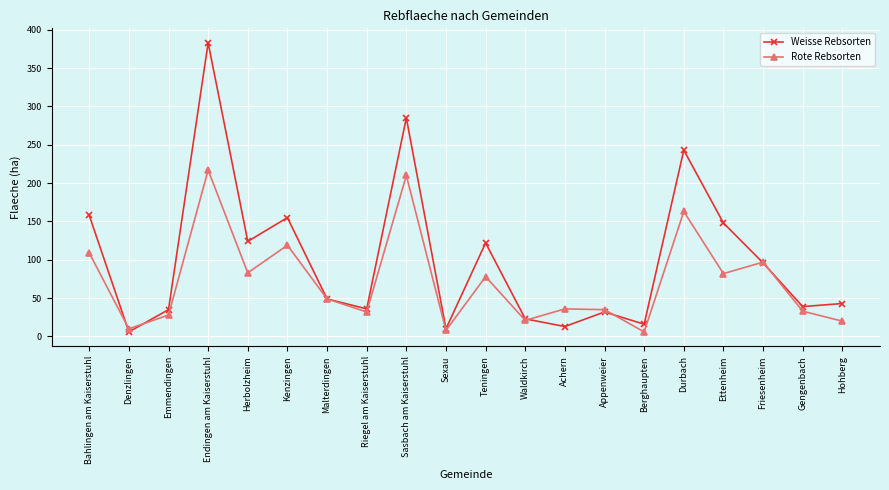

Is it true that Weisse Rebsorten equals 43 at Hohberg?

True